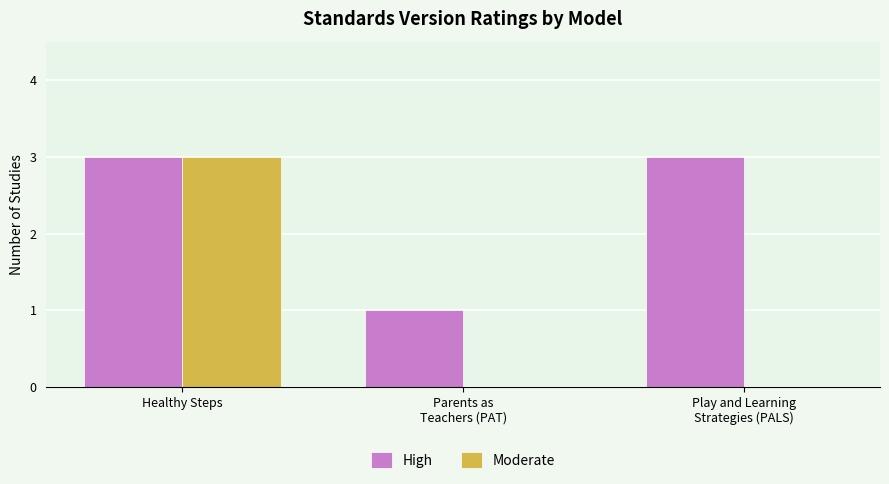

Which series has the widest spread of values?

Moderate